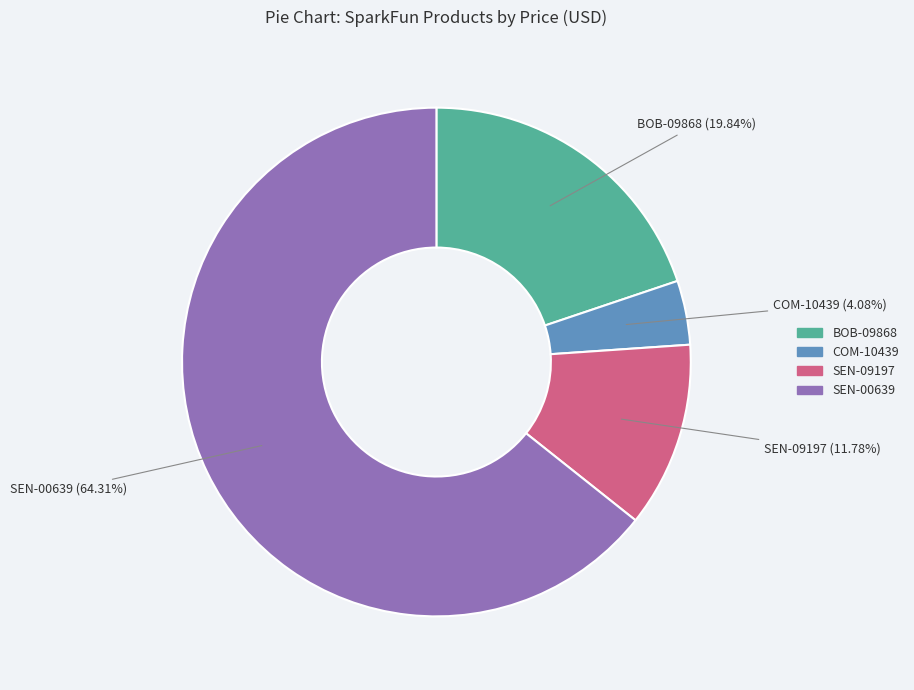

What is the largest slice in the pie chart?

SEN-00639